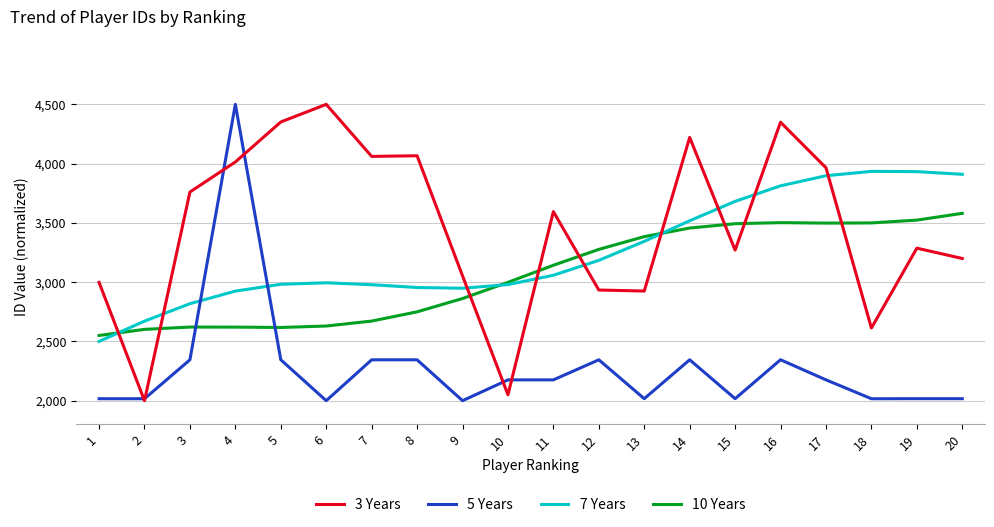

Which series ends up on top after the final intersection of 7 Years and 3 Years?

7 Years